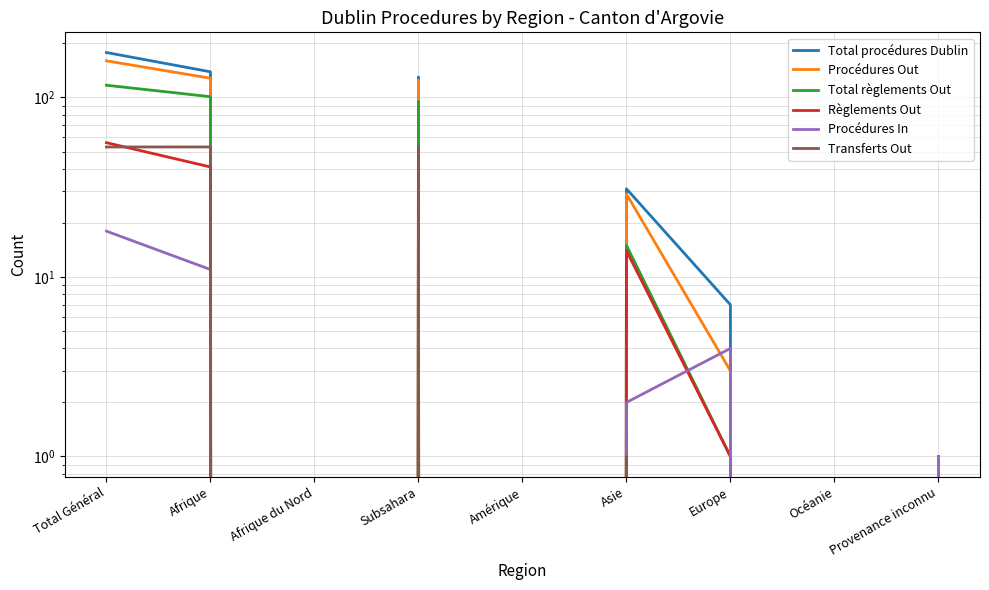

Which series has the largest total across all categories?

Total procédures Dublin